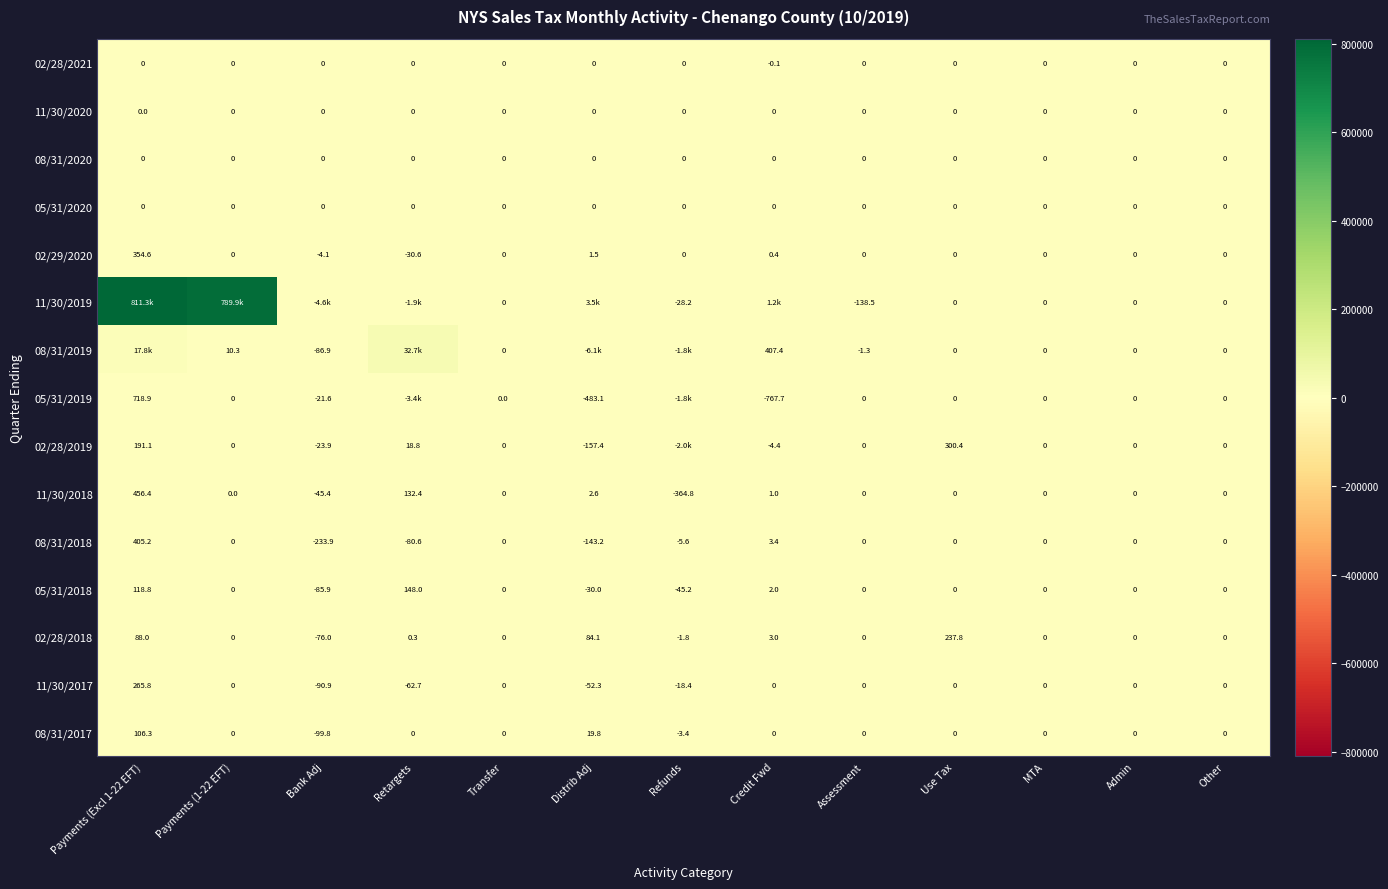

What is the minimum value for 02/28/2018?

-76.0